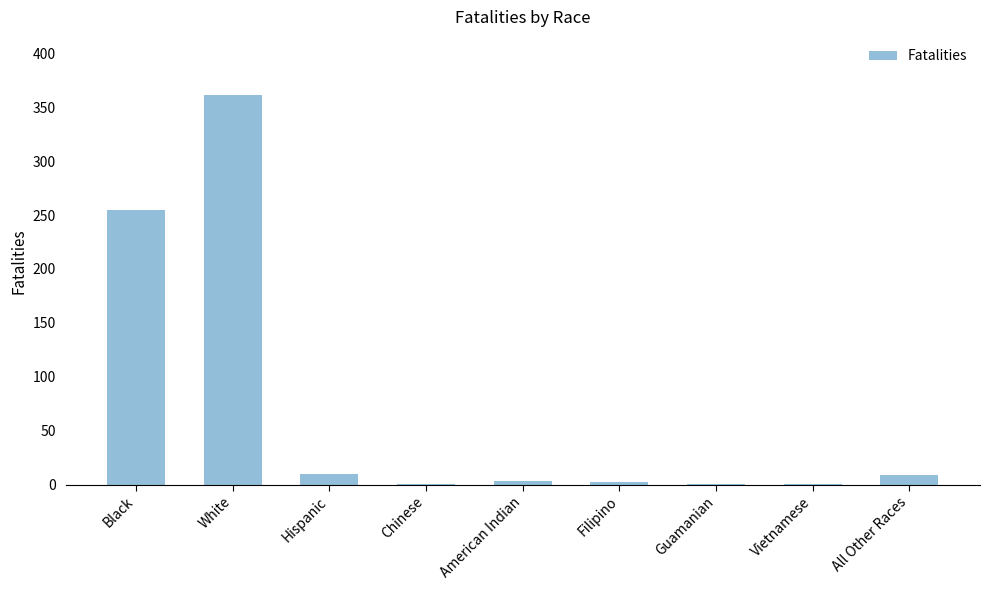

The value at White is 192. True or false?

False